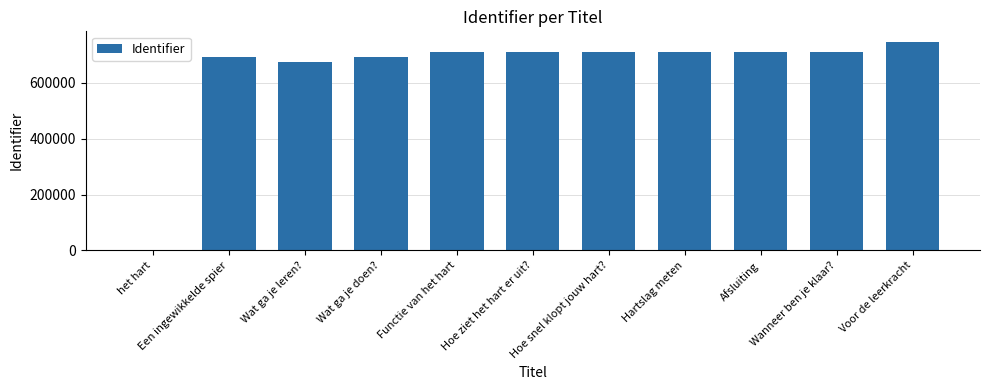

What is the maximum value shown in the chart?

746759